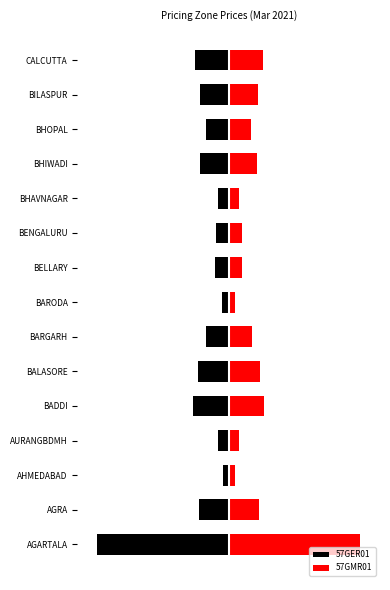

Are the bars horizontal?

Yes